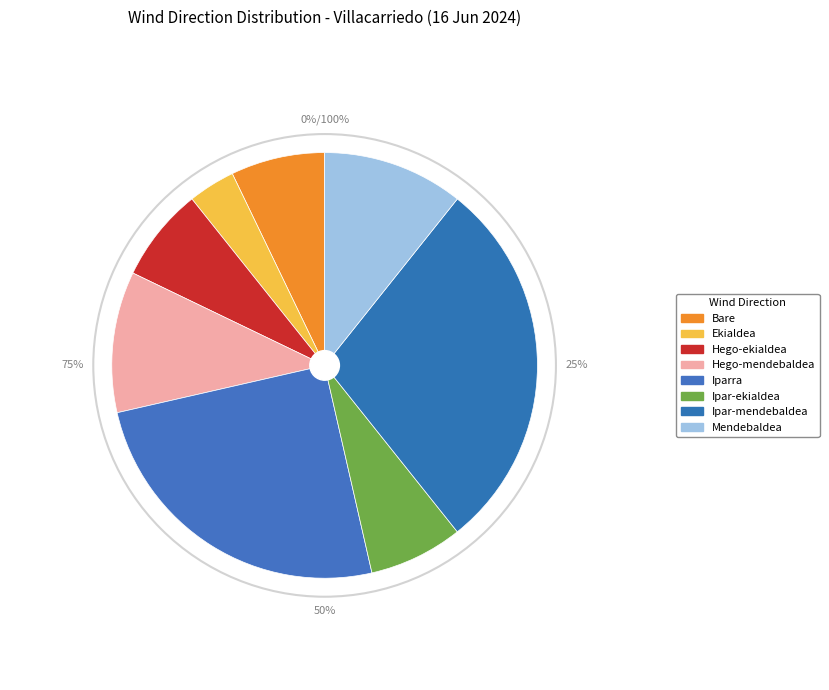

What is the change in value from Hego-ekialdea to Mendebaldea?

+1